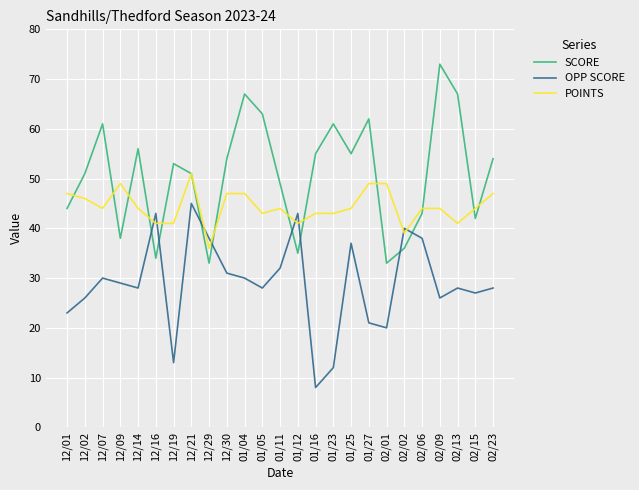

Reading left to right, list all the values displayed in this chart.

SCORE: 12/01=44	12/02=51	12/07=61	12/09=38	12/14=56	12/16=34	12/19=53	12/21=51	12/29=33	12/30=54	01/04=67	01/05=63	01/11=49	01/12=35	01/16=55	01/23=61	01/25=55	01/27=62	02/01=33	02/02=36	02/06=43	02/09=73	02/13=67	02/15=42	02/23=54
OPP SCORE: 12/01=23	12/02=26	12/07=30	12/09=29	12/14=28	12/16=43	12/19=13	12/21=45	12/29=38	12/30=31	01/04=30	01/05=28	01/11=32	01/12=43	01/16=8	01/23=12	01/25=37	01/27=21	02/01=20	02/02=40	02/06=38	02/09=26	02/13=28	02/15=27	02/23=28
POINTS: 12/01=47	12/02=46	12/07=44	12/09=49	12/14=44	12/16=41	12/19=41	12/21=51	12/29=36	12/30=47	01/04=47	01/05=43	01/11=44	01/12=41	01/16=43	01/23=43	01/25=44	01/27=49	02/01=49	02/02=39	02/06=44	02/09=44	02/13=41	02/15=44	02/23=47